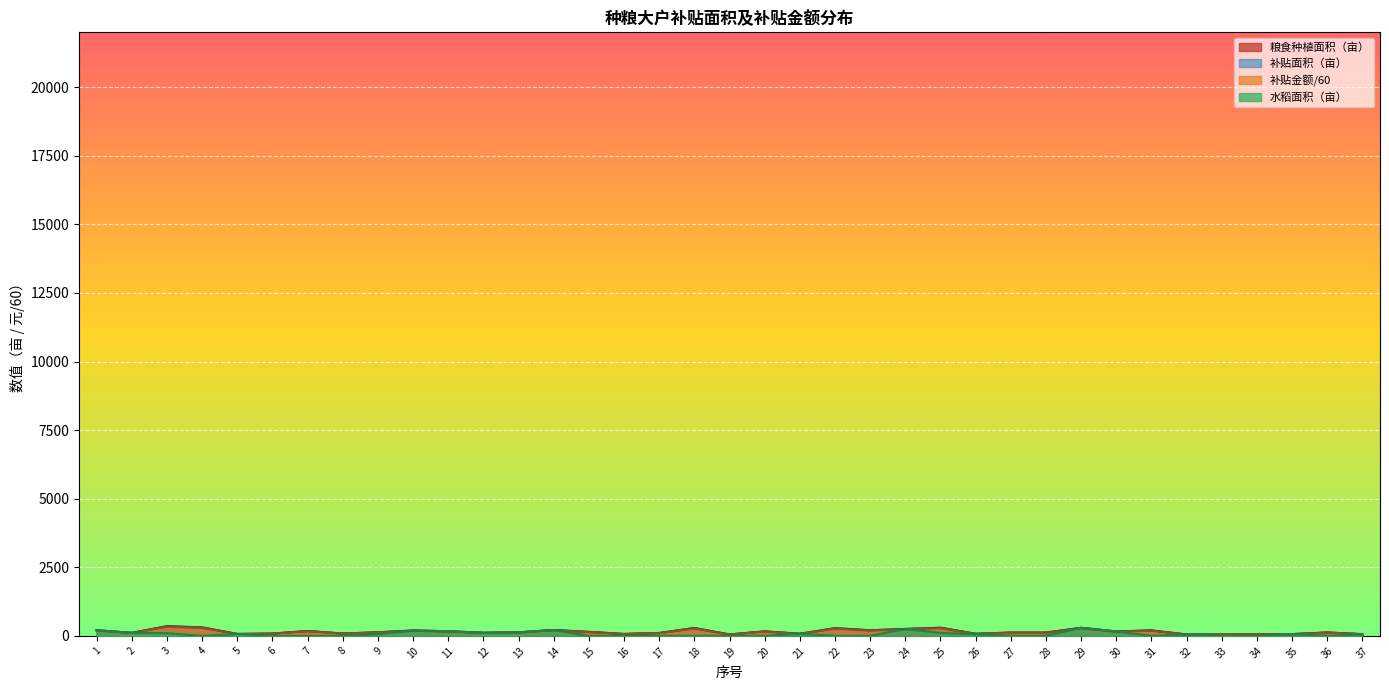

What is the difference between the second highest and minimum values in the 补贴金额（元） series?

240.9